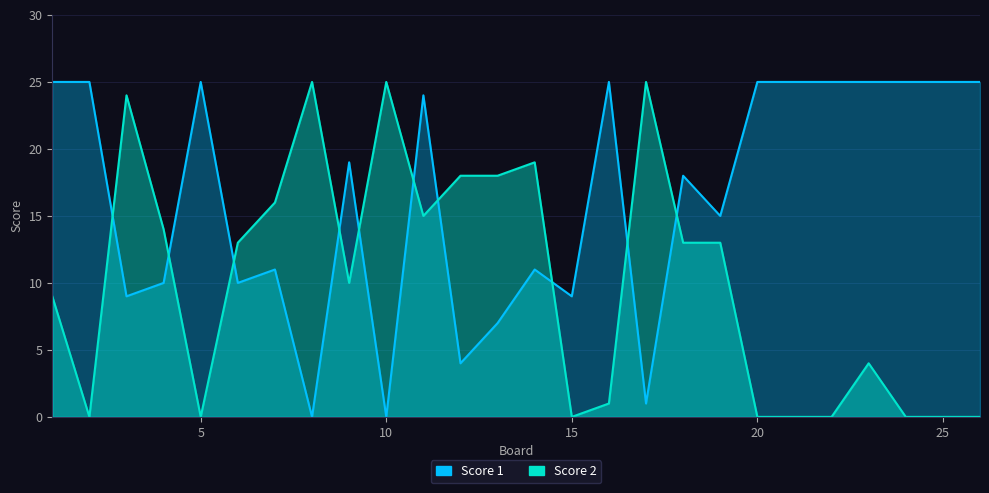

Reading left to right, list all the values displayed in this chart.

Score 1: 1=25	2=25	3=9	4=10	5=25	6=10	7=11	8=0	9=19	10=0	11=24	12=4	13=7	14=11	15=9	16=25	17=1	18=18	19=15	20=25	21=25	22=25	23=25	24=25	25=25	26=25
Score 2: 1=9	2=0	3=24	4=14	5=0	6=13	7=16	8=25	9=10	10=25	11=15	12=18	13=18	14=19	15=0	16=1	17=25	18=13	19=13	20=0	21=0	22=0	23=4	24=0	25=0	26=0